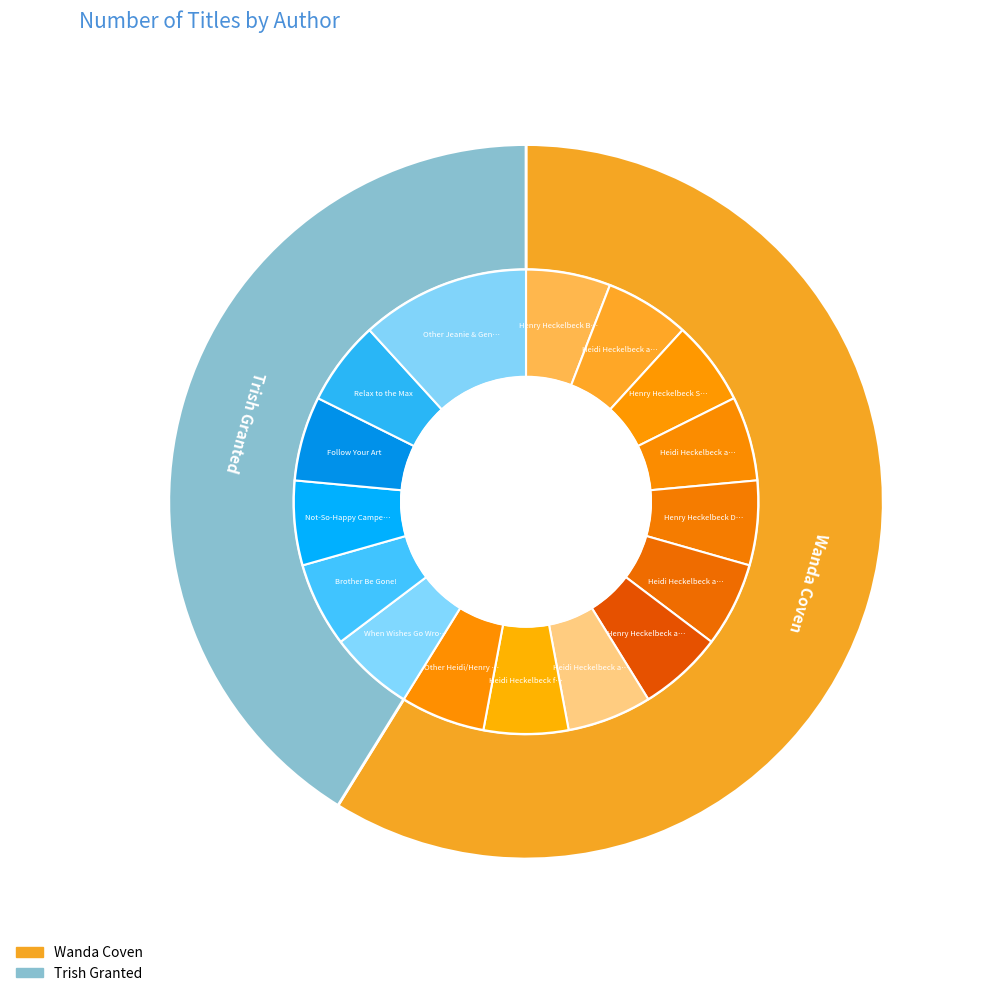

To the nearest percent, what is the difference between the largest and smallest slice percentages?

18%